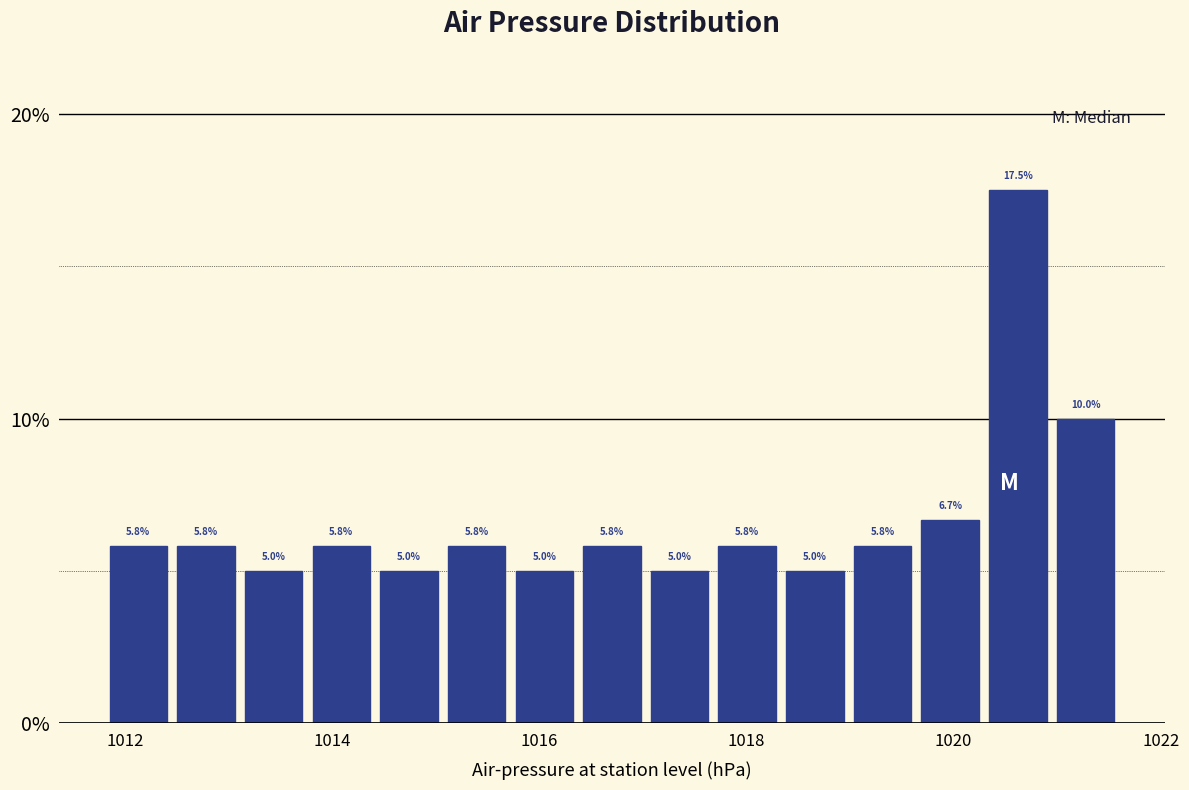

Around what value on the x-axis is the tallest bar? Give the approximate position of its centre, as read against the axis.

1020.6